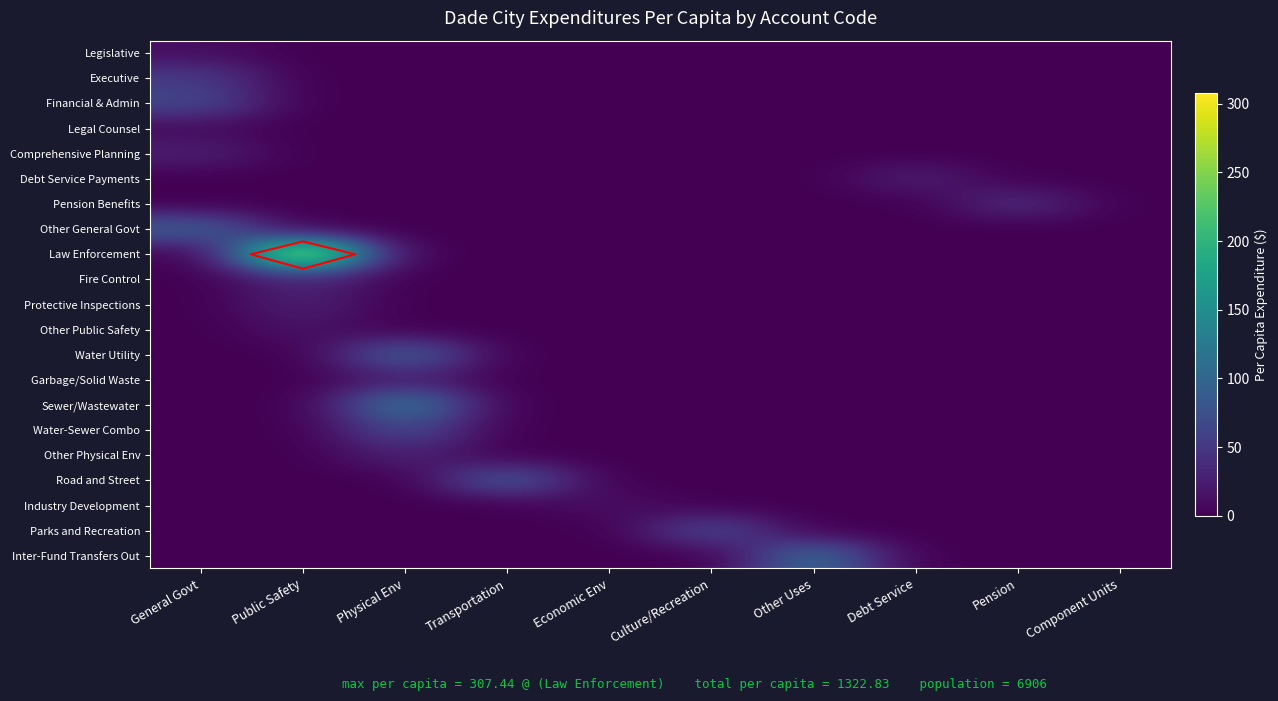

The Other Public Safety series shows -8.3 at Culture/Recreation. True or false?

False